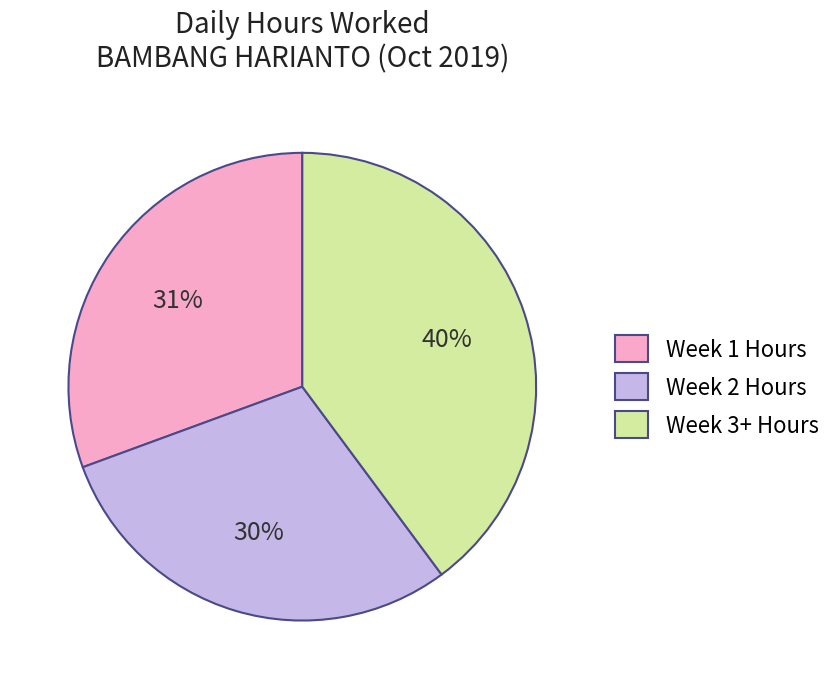

What percentage is the Week 3+ Hours slice, to the nearest percent?

40%